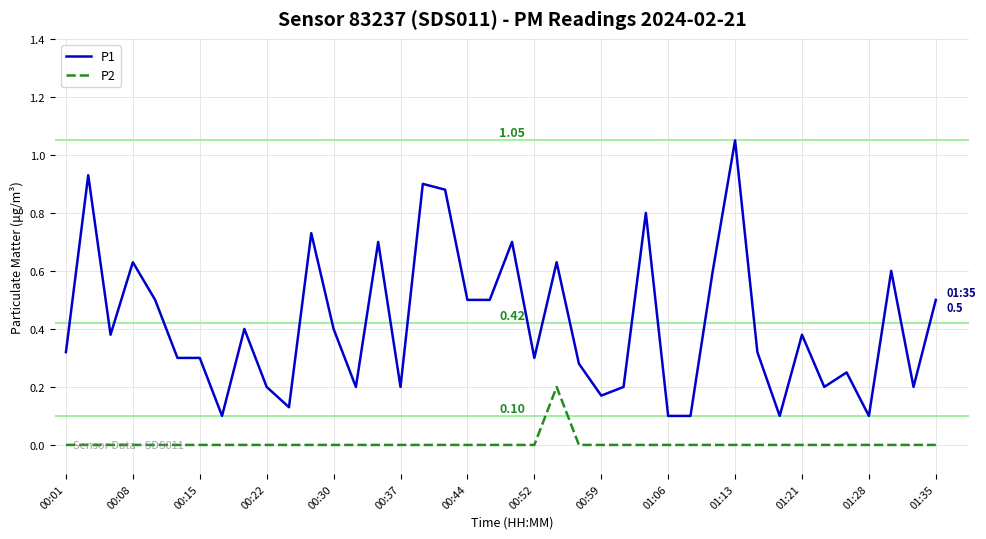

True or false: P2 and P1 intersect in this chart.

False